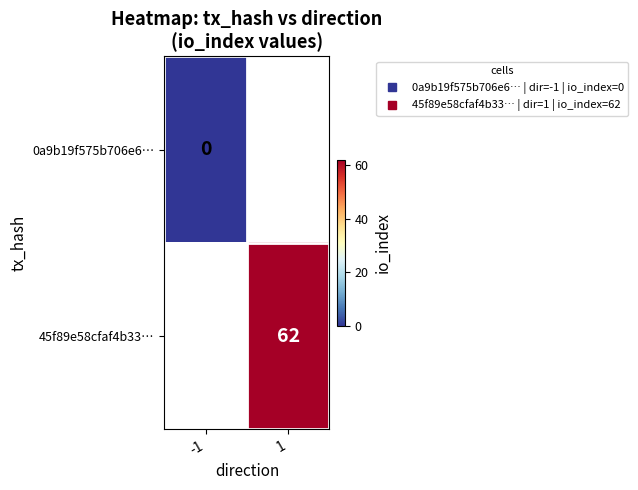

Is it true that 0a9b19f575b706e6… equals 0.0 at -1?

True